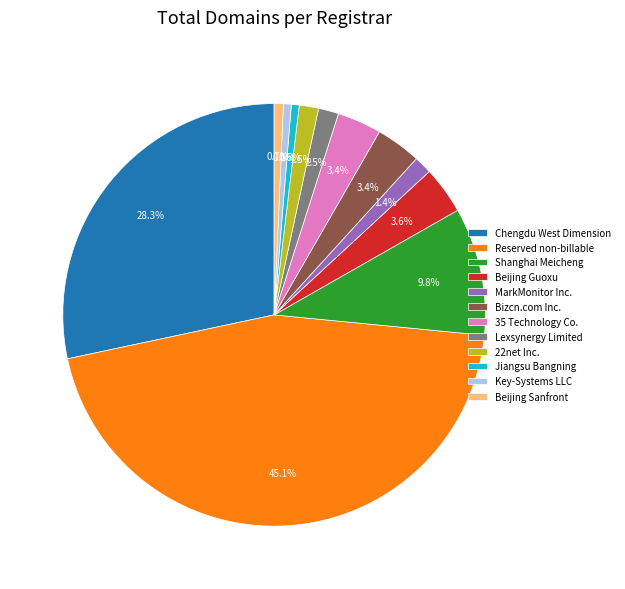

How much of the chart is everything except Shanghai Meicheng?

90.2%